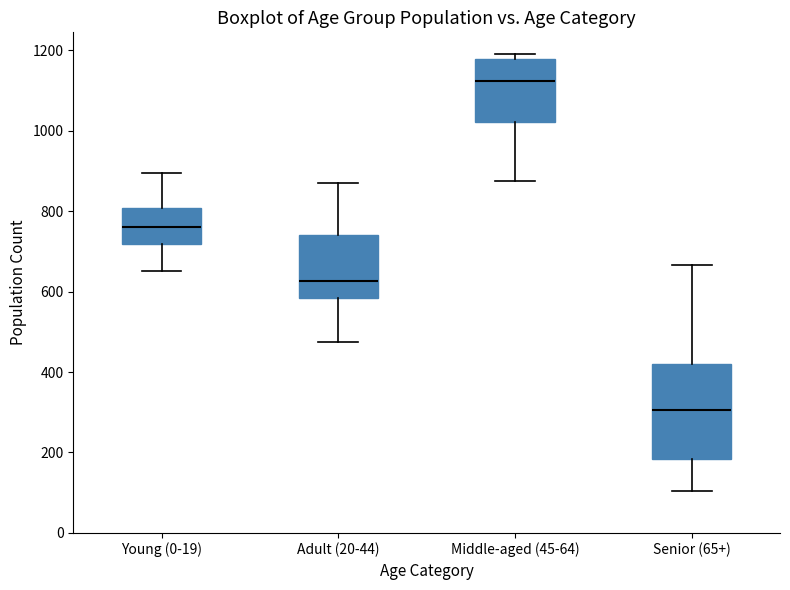

Reading left to right, read every box against the y-axis: the position of its median line, the range the box covers, and the ends of its whiskers. The values are not printed on the chart, so give them approximately, as read against the axis.

Young (0-19): median 760, box 720 to 800, whiskers 660 to 900
Adult (20-44): median 620, box 580 to 740, whiskers 480 to 880
Middle-aged (45-64): median 1120, box 1020 to 1180, whiskers 880 to 1200
Senior (65+): median 300, box 180 to 420, whiskers 100 to 660